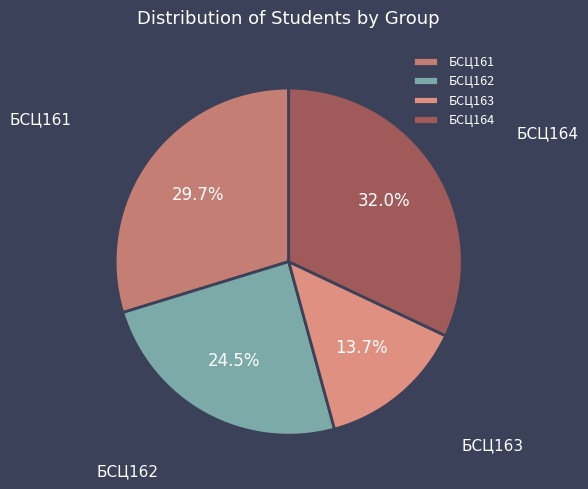

What is the largest slice in the pie chart?

БСЦ164